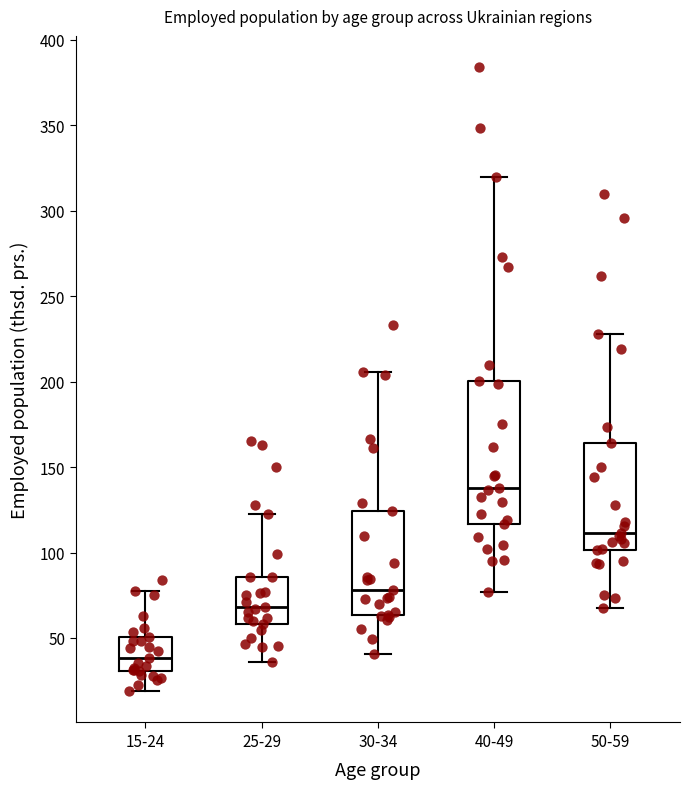

Reading left to right, transcribe this box plot: for each box, give where its median line is, the range the box spans, and where its two whiskers end, as read against the y-axis. The values are not printed on the chart, so give them approximately, as read against the axis.

15-24: median 40, box 30 to 50, whiskers 20 to 80
25-29: median 70, box 60 to 85, whiskers 35 to 120
30-34: median 80, box 65 to 125, whiskers 40 to 205
40-49: median 140, box 115 to 200, whiskers 75 to 320
50-59: median 110, box 100 to 165, whiskers 70 to 230